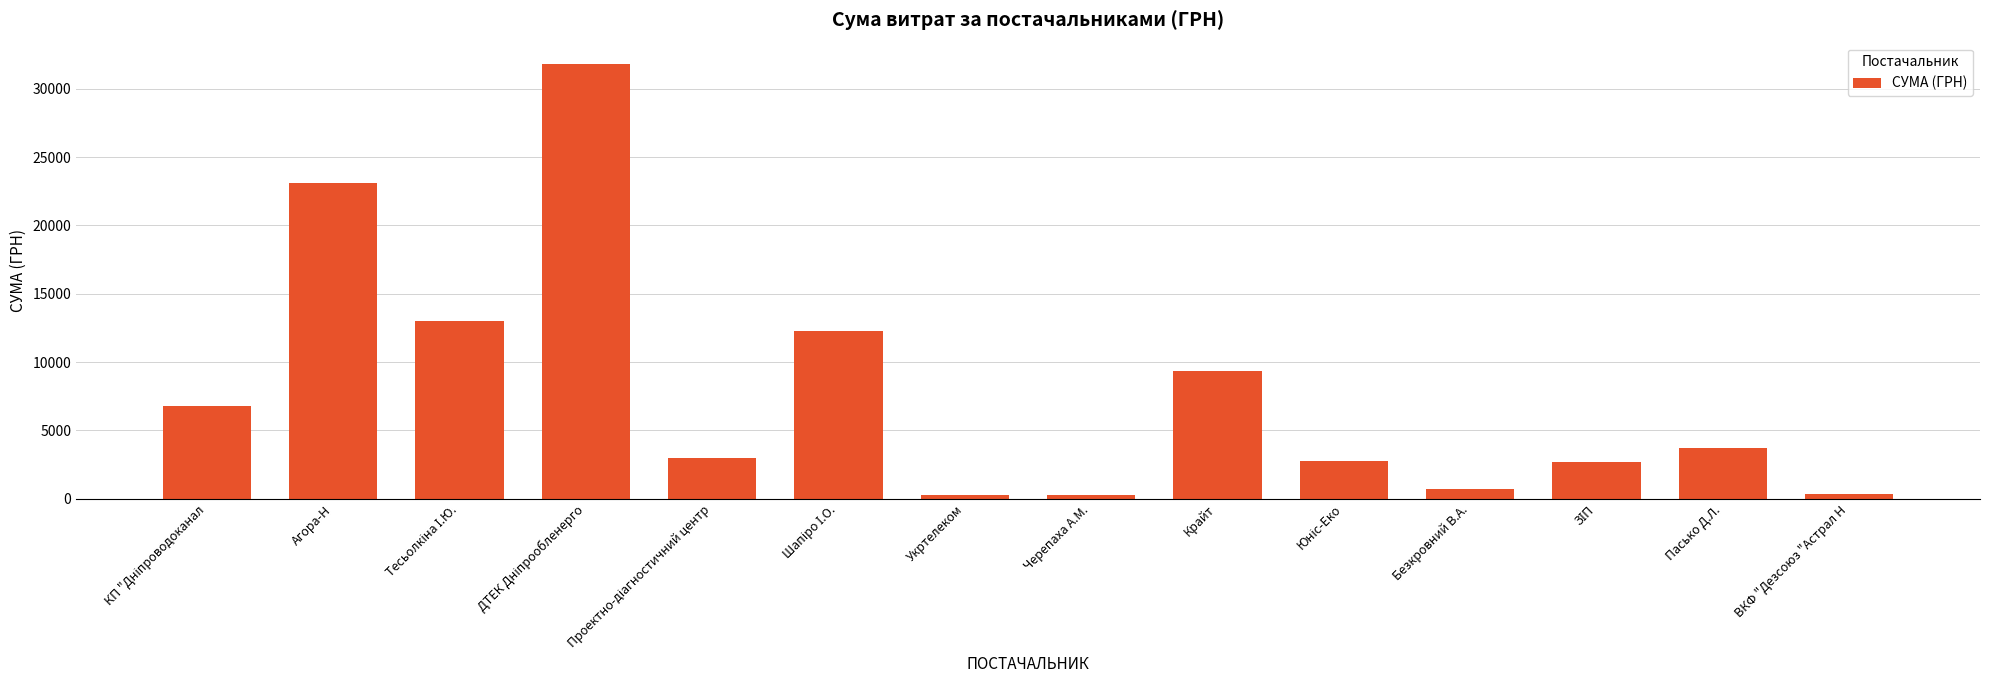

The chart shows a value of 6637.4 at Пасько Д.Л.. True or false?

False